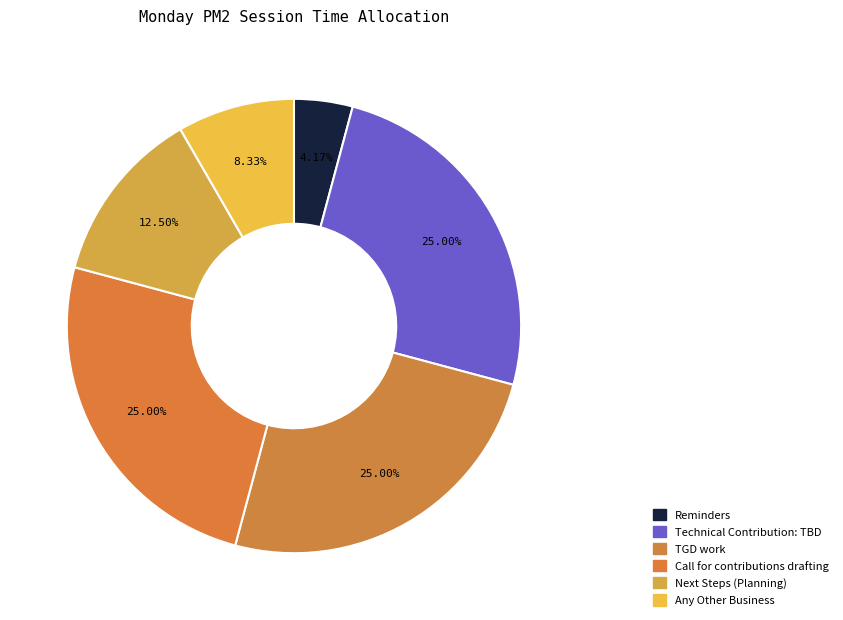

Is the sum of Technical Contribution: TBD and TGD work greater than half?

No